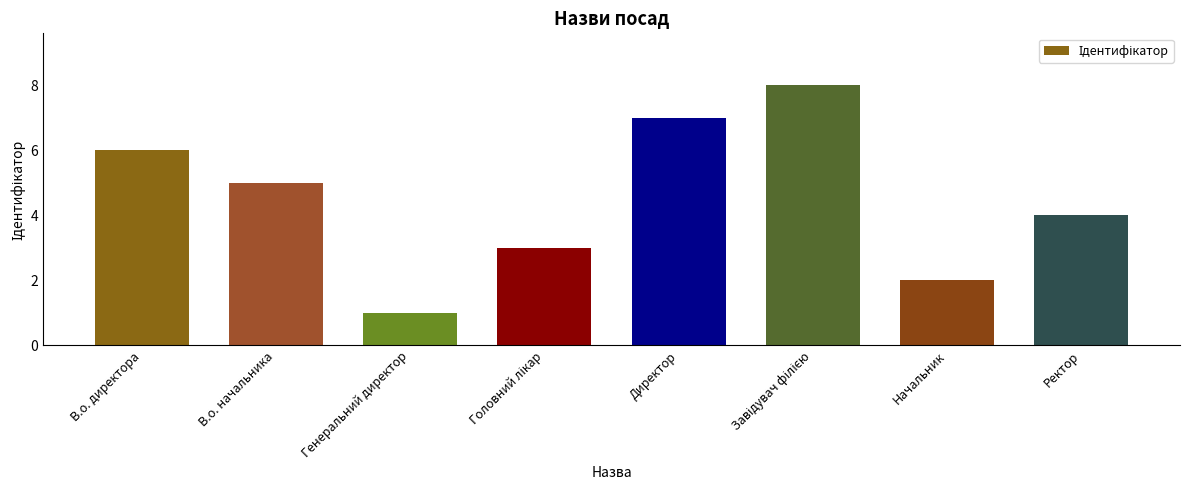

Count the number of data series in this chart.

1